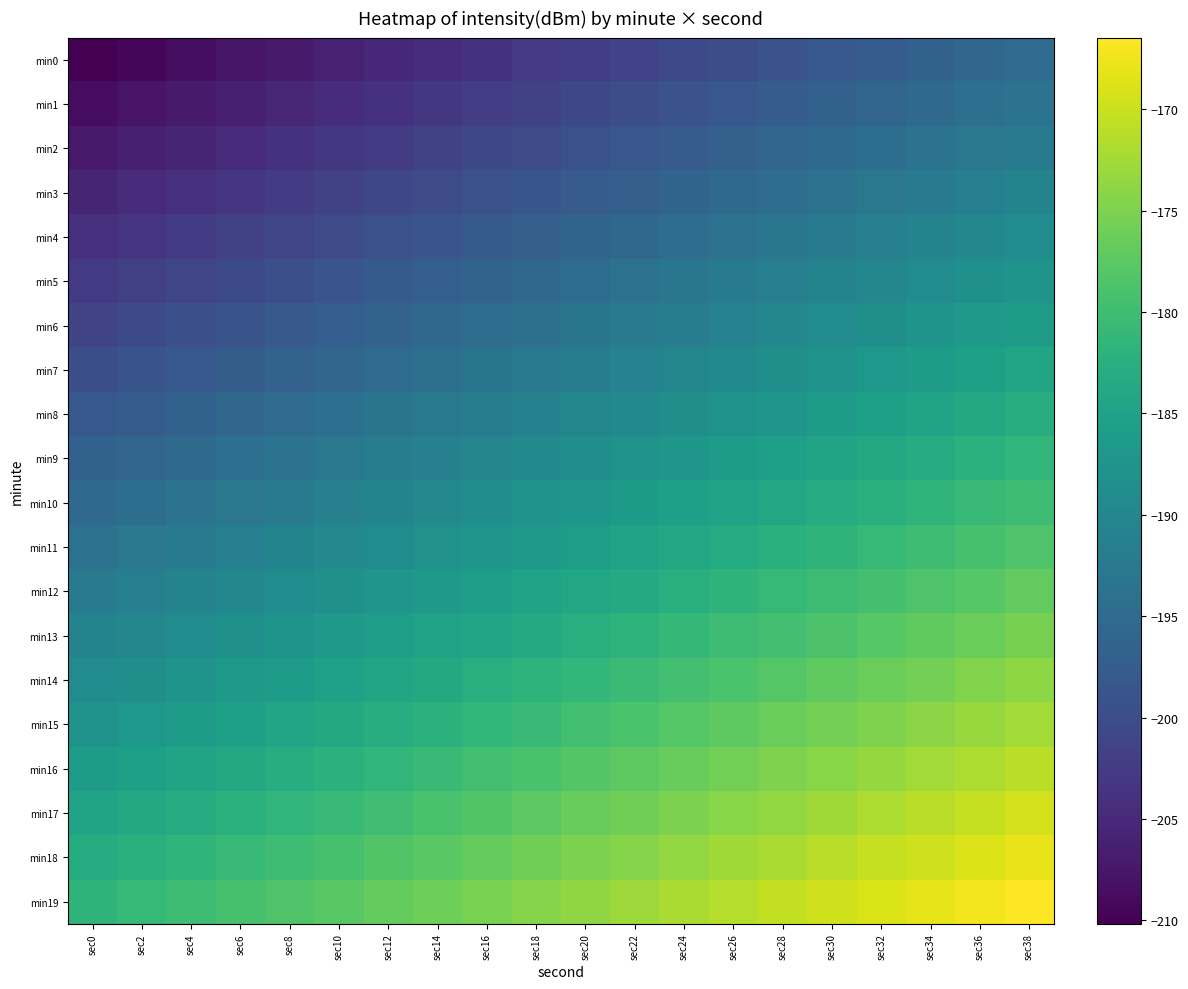

How many categories are shown in the chart?

20